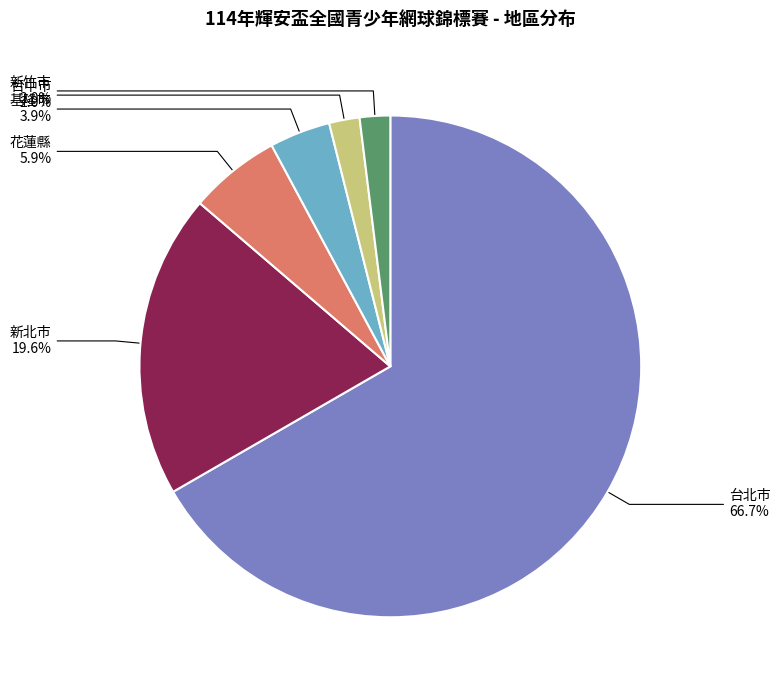

Do 台北市 and 花蓮縣 together represent more than half of the pie?

Yes